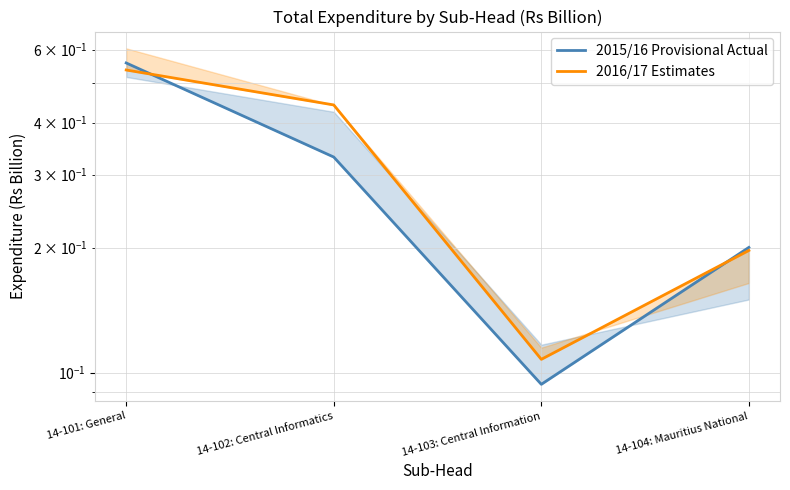

Reading left to right, what are all the values shown in this chart?

2015/16 Provisional Actual: 0.6	0.3	0.1	0.2
2016/17 Estimates: 0.5	0.4	0.1	0.2